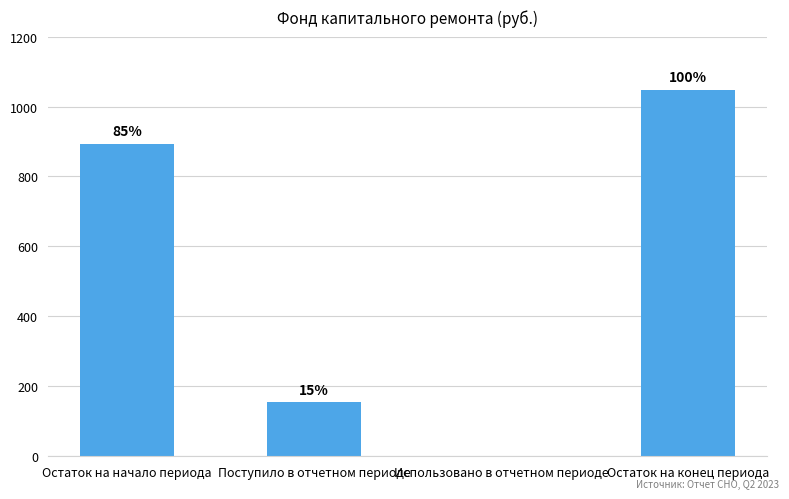

The chart shows a value of 1481.9 at Остаток на начало периода. True or false?

False